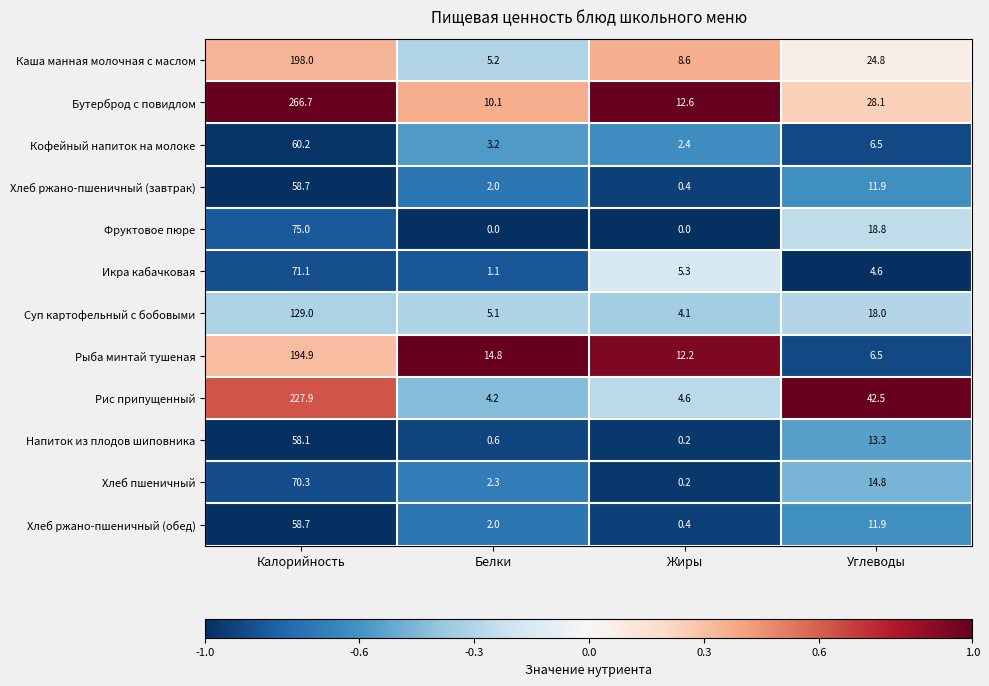

Between Калорийность and Углеводы, which series saw the biggest shift?

Бутерброд с повидлом